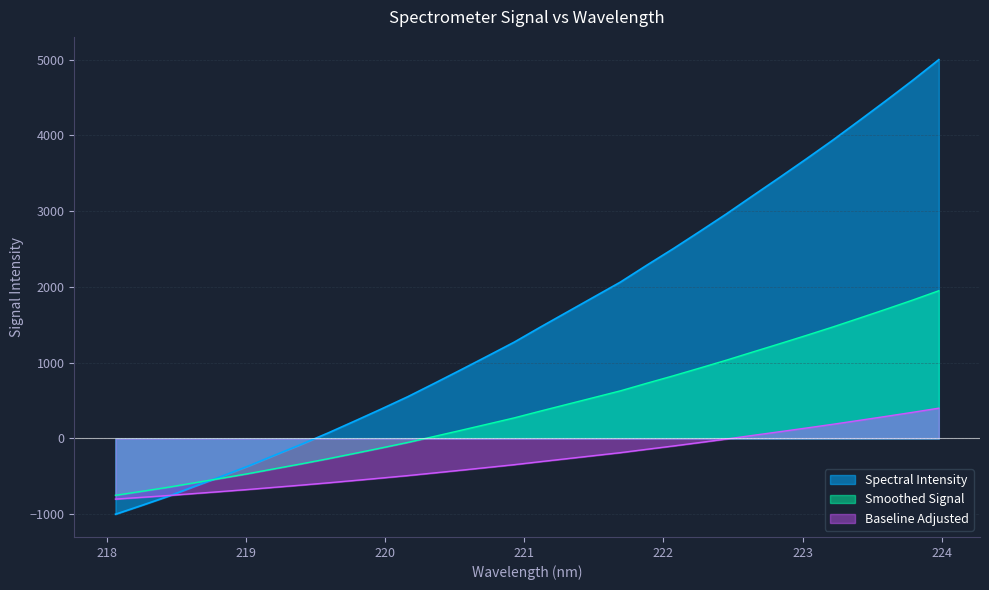

What is the difference between the maximum and minimum values?

6000.0